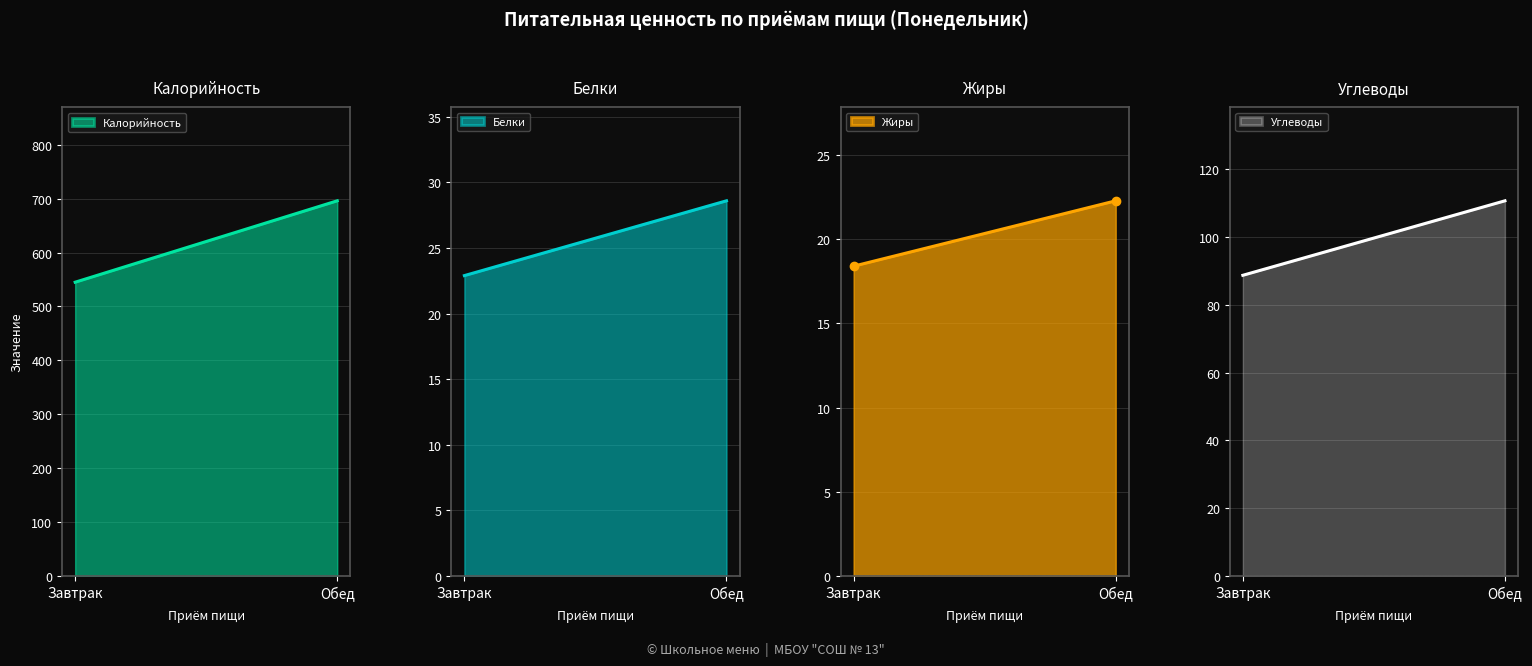

List the labels in order of Белки value, largest first.

Обед, Завтрак